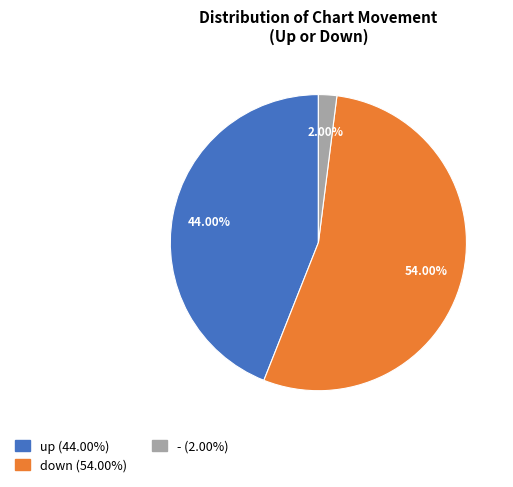

Combined, do up and - account for over 50%?

No